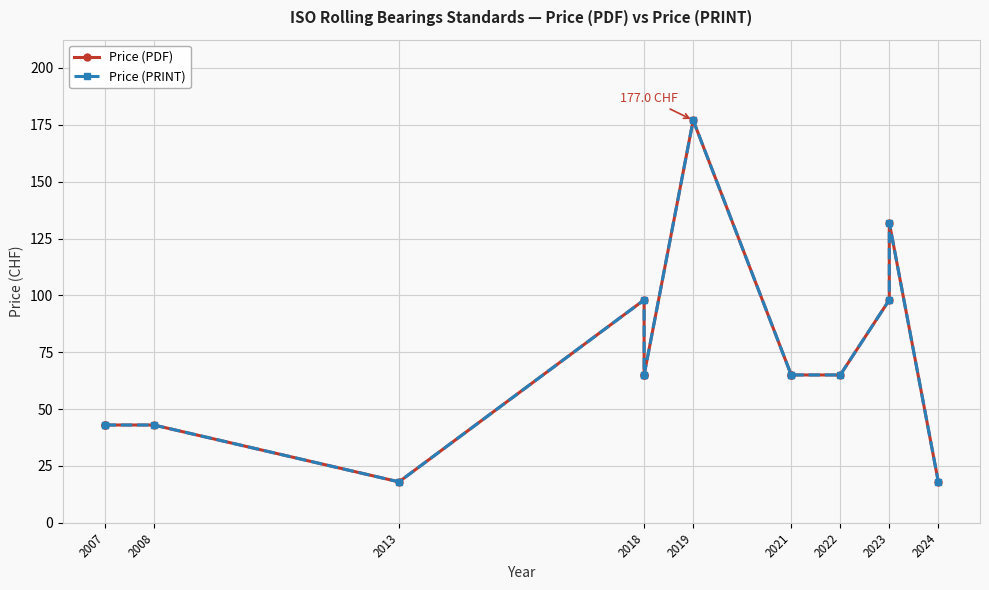

Count the number of categories in the chart.

14